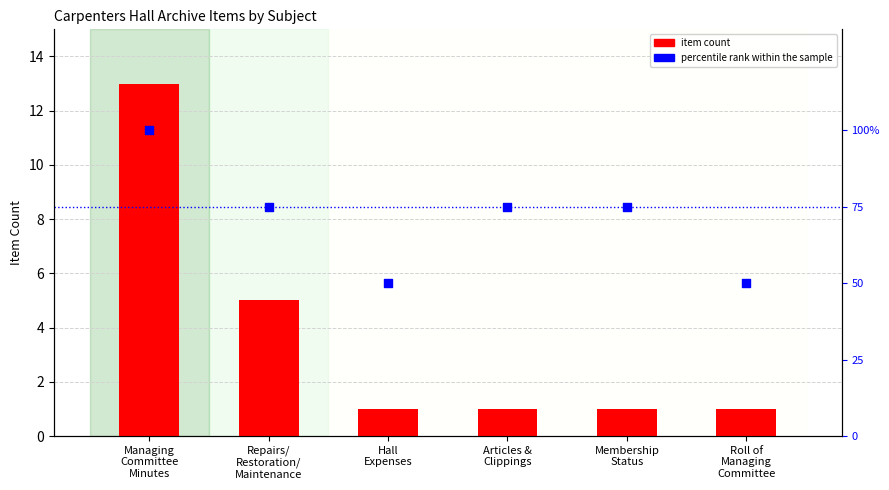

Which series contains the lowest Y value?

item count